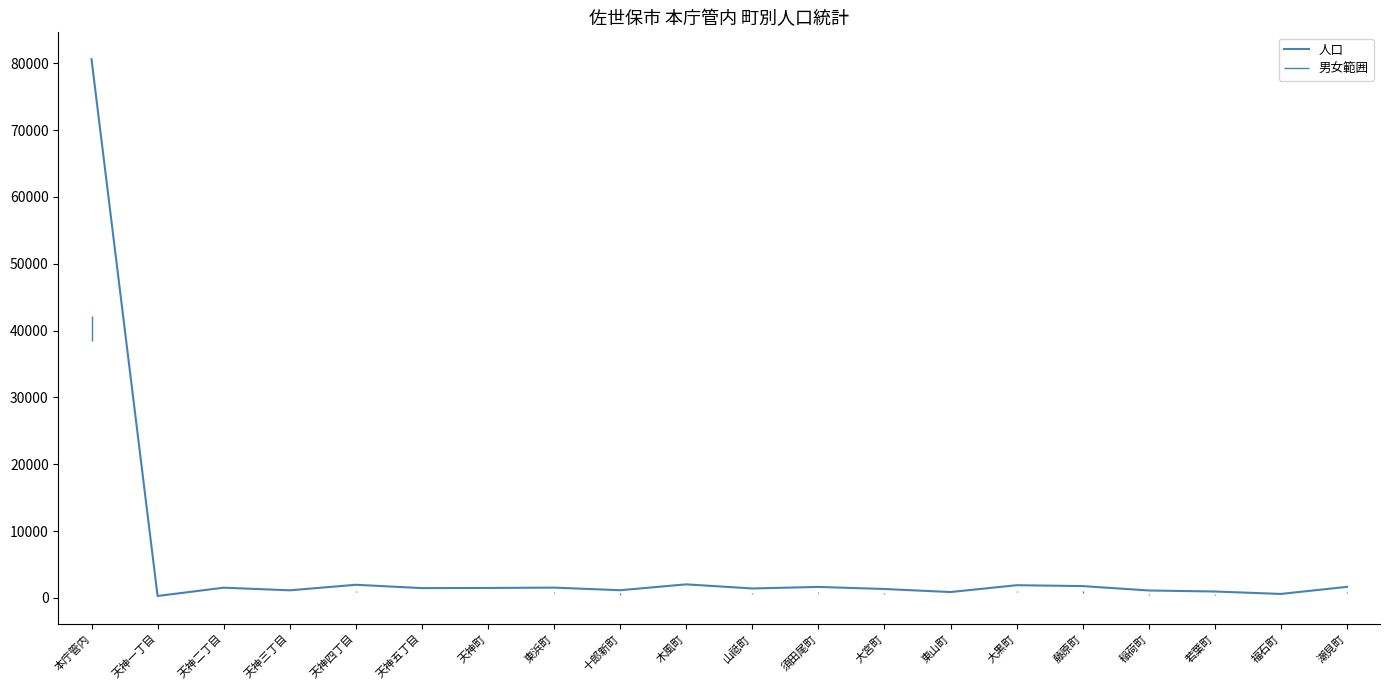

Which category has the highest value across all series?

本庁管内